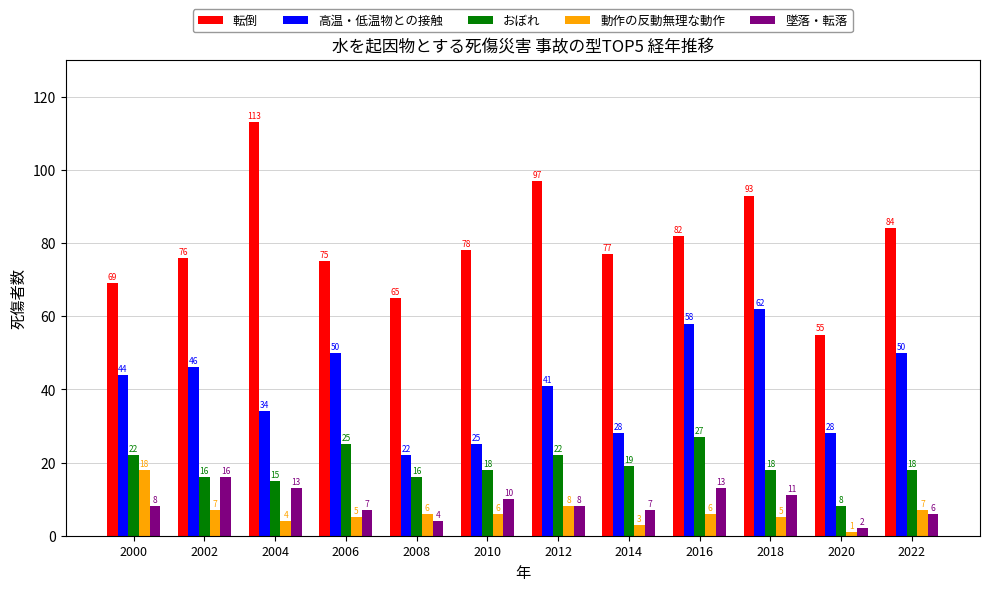

What is the greatest value displayed?

113